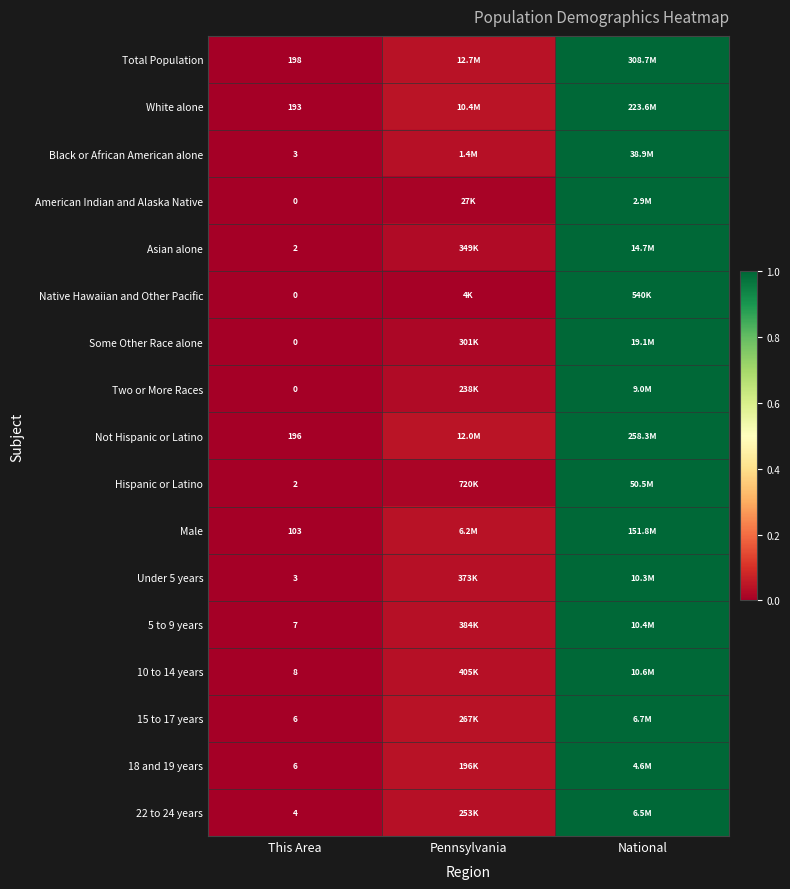

Where is American Indian and Alaska Native nearest to the value 0?

This Area